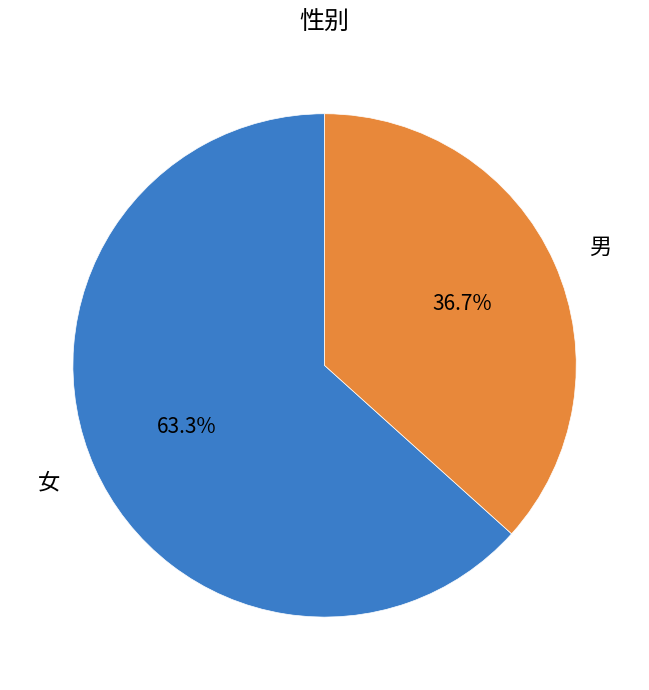

The 男 slice represents 26% of the pie. True or false?

False